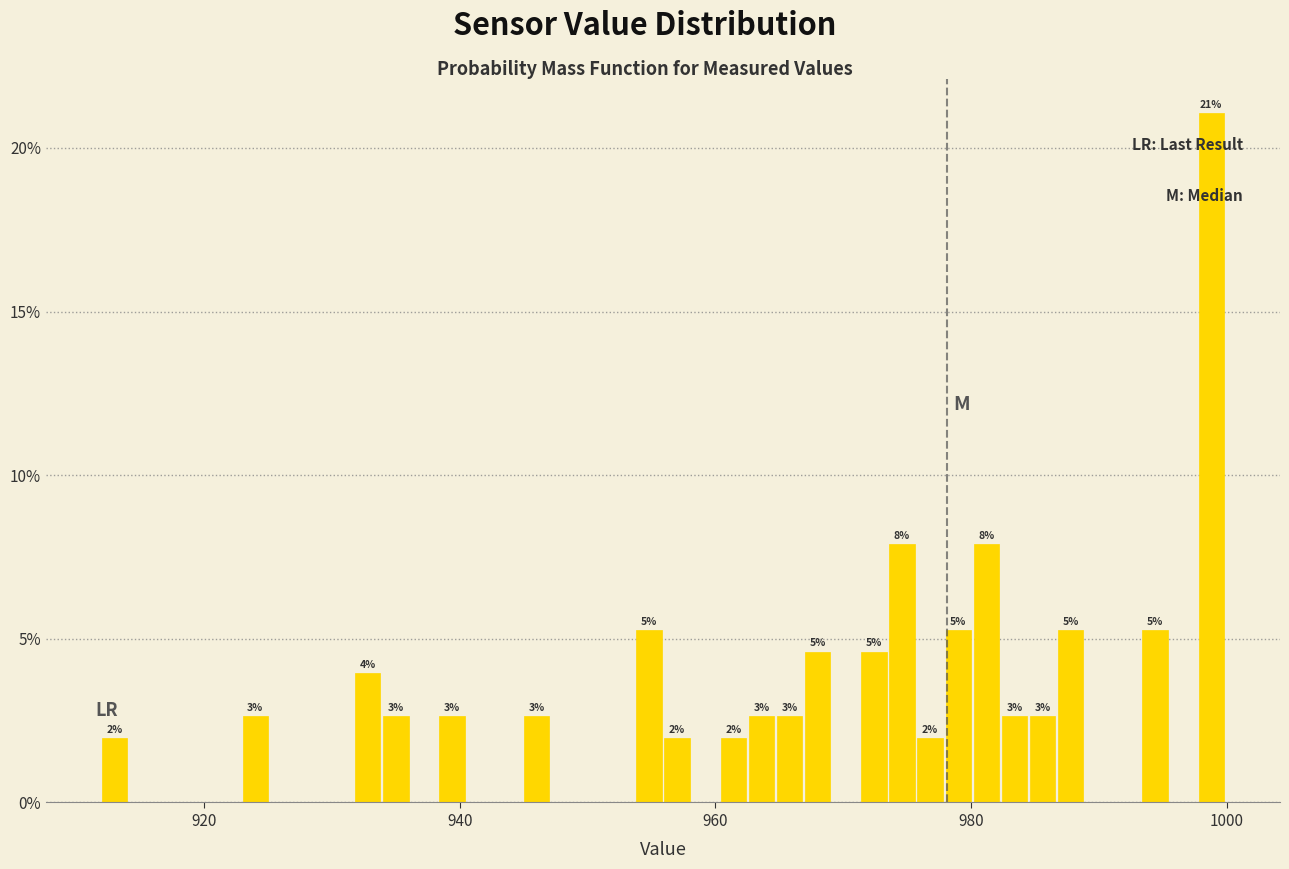

Around what value on the x-axis is the tallest bar? Give the approximate position of its centre, as read against the axis.

998